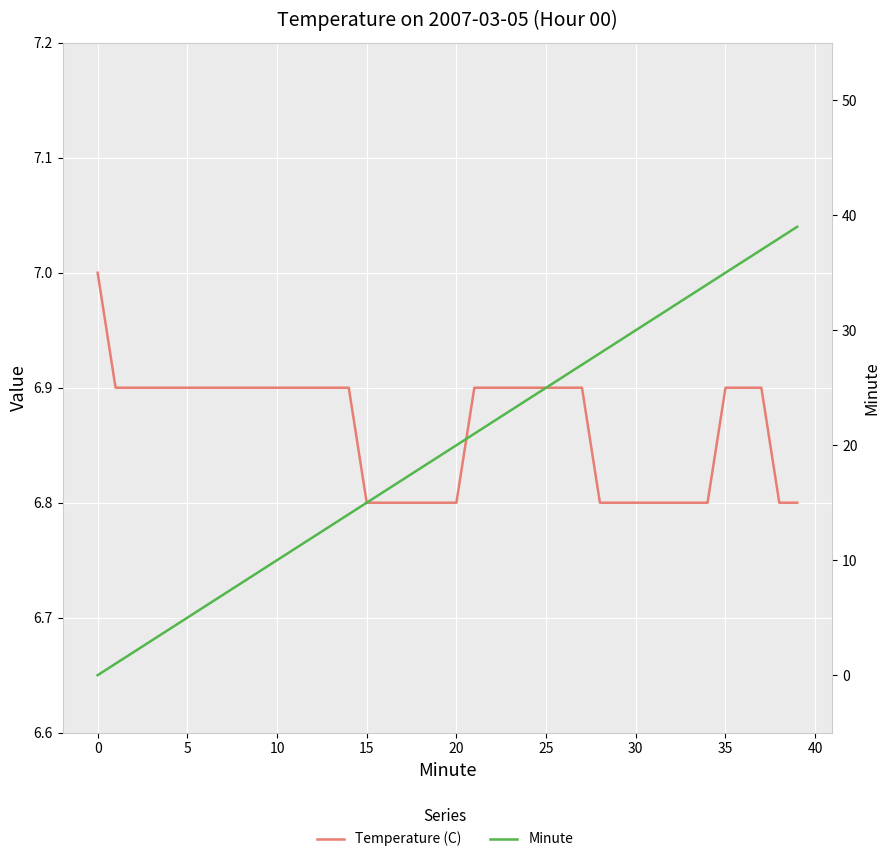

What is the maximum value shown in the chart?

39.0